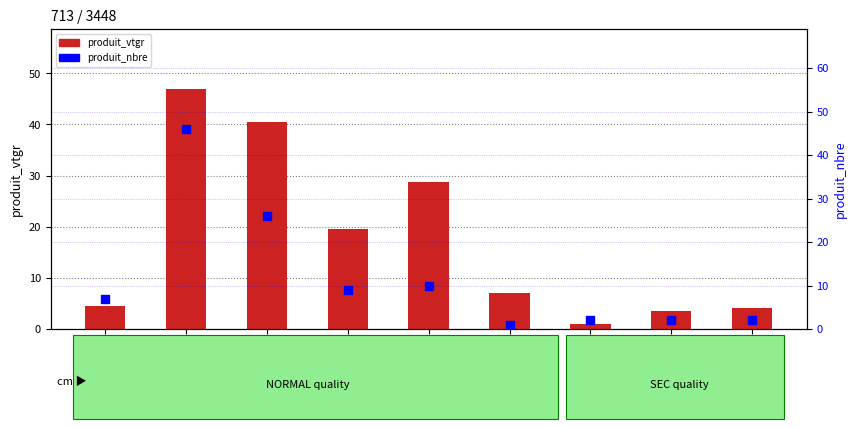

What is the total value across all series at 9_NORMAL?

38.8